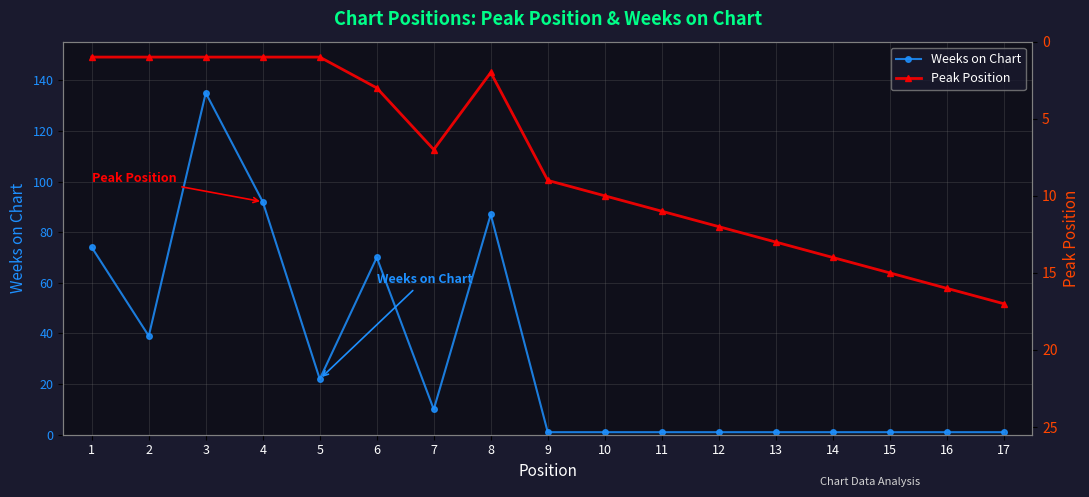

How many lines are shown in the chart?

2